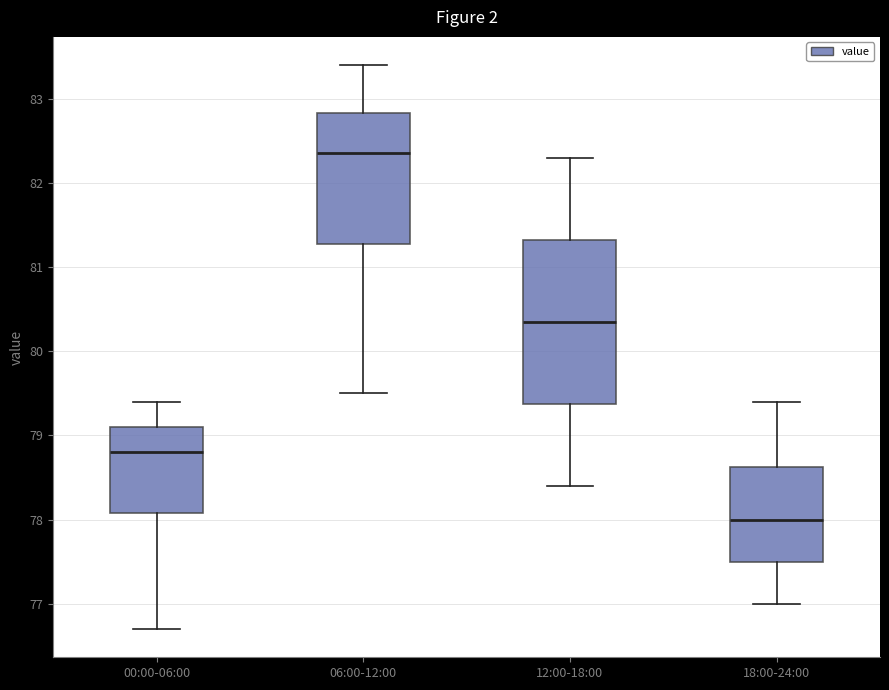

Reading left to right, read every box against the y-axis: the position of its median line, the range the box covers, and the ends of its whiskers. The values are not printed on the chart, so give them approximately, as read against the axis.

00:00-06:00: median 78.8, box 78.1 to 79.1, whiskers 76.7 to 79.4
06:00-12:00: median 82.4, box 81.3 to 82.8, whiskers 79.5 to 83.4
12:00-18:00: median 80.4, box 79.4 to 81.3, whiskers 78.4 to 82.3
18:00-24:00: median 78.0, box 77.5 to 78.6, whiskers 77.0 to 79.4